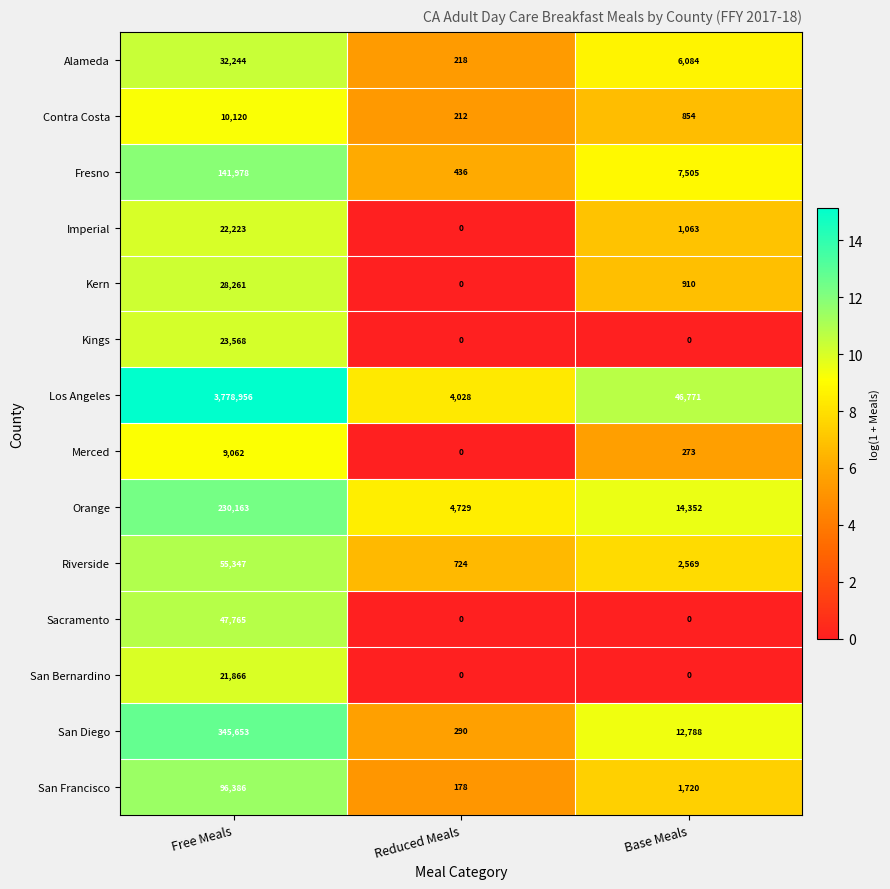

The Kern series shows 1563 at Base Meals. True or false?

False